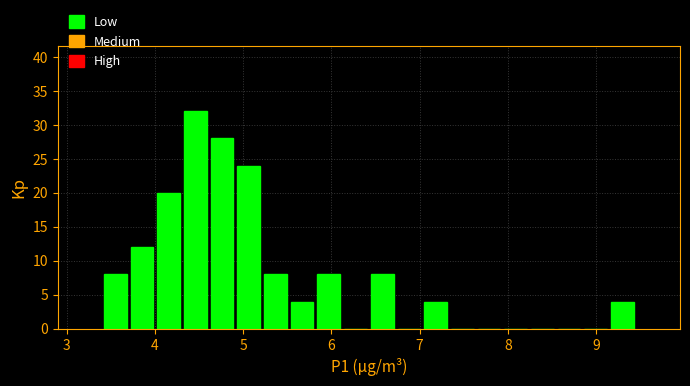

Around what value on the x-axis is the tallest bar? Give the approximate position of its centre, as read against the axis.

4.5